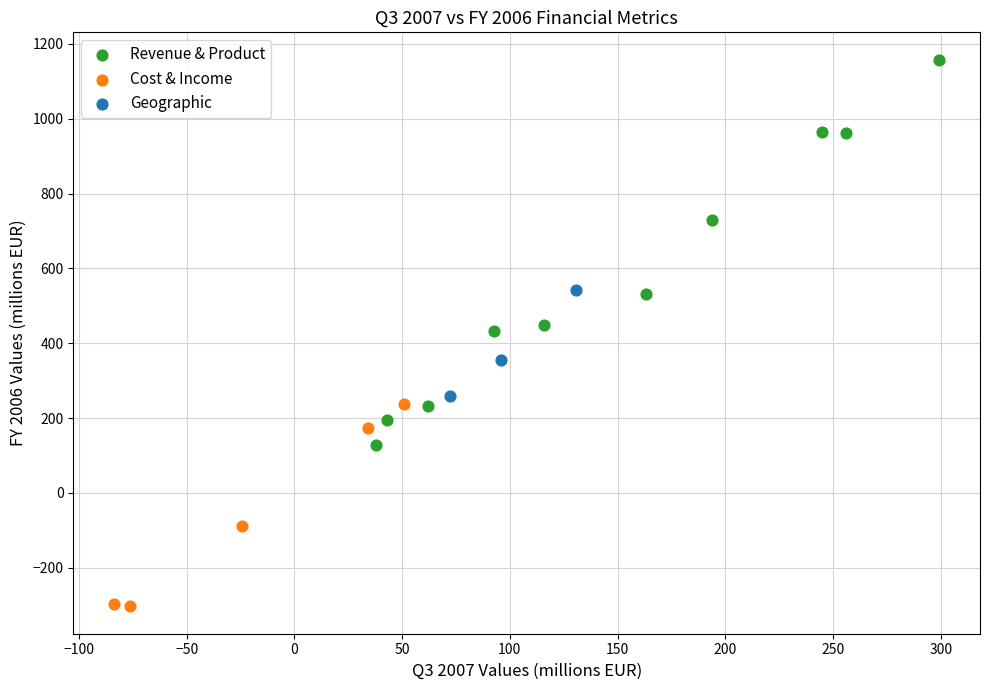

Which series contains the lowest Y value?

Cost & Income